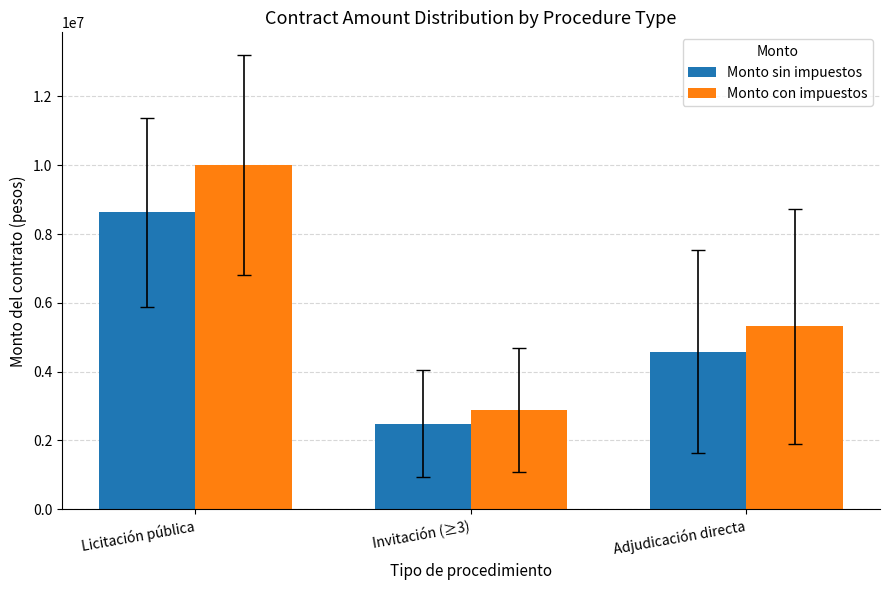

What is the sum of all Monto con impuestos values?

18205600.7